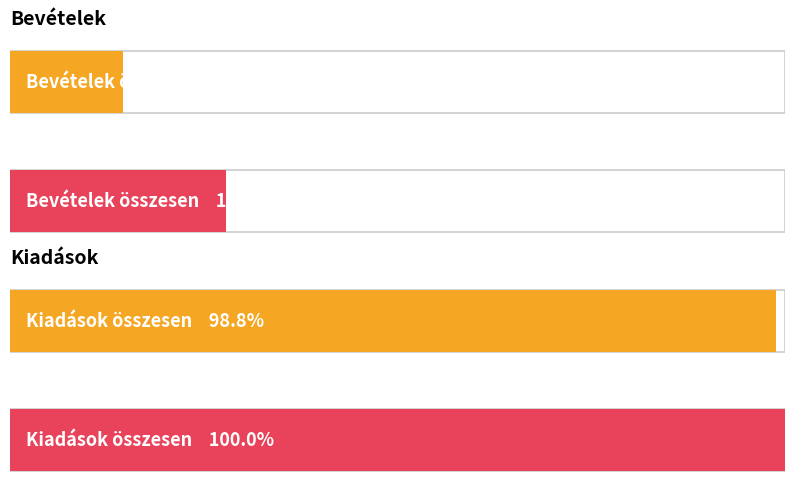

What is the total value across all series at Összesen?

905717400